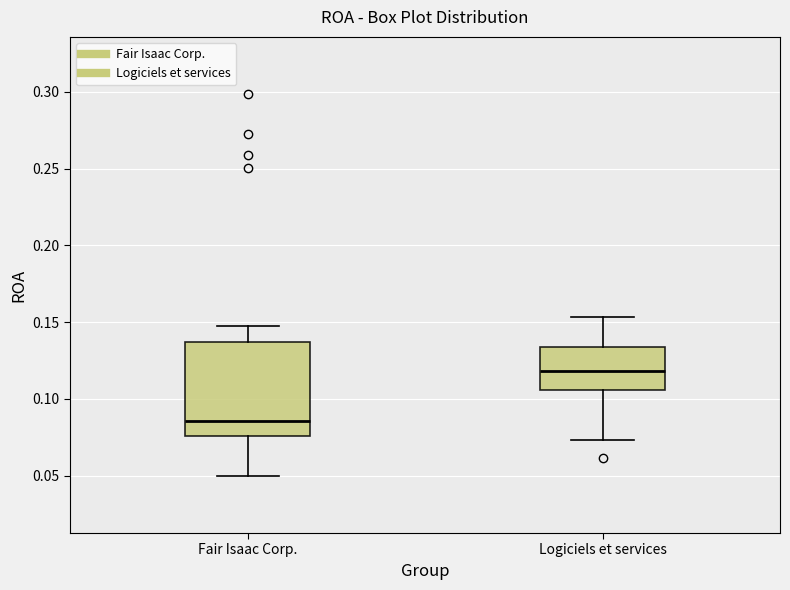

Which box's median line is the lowest?

Fair Isaac Corp.